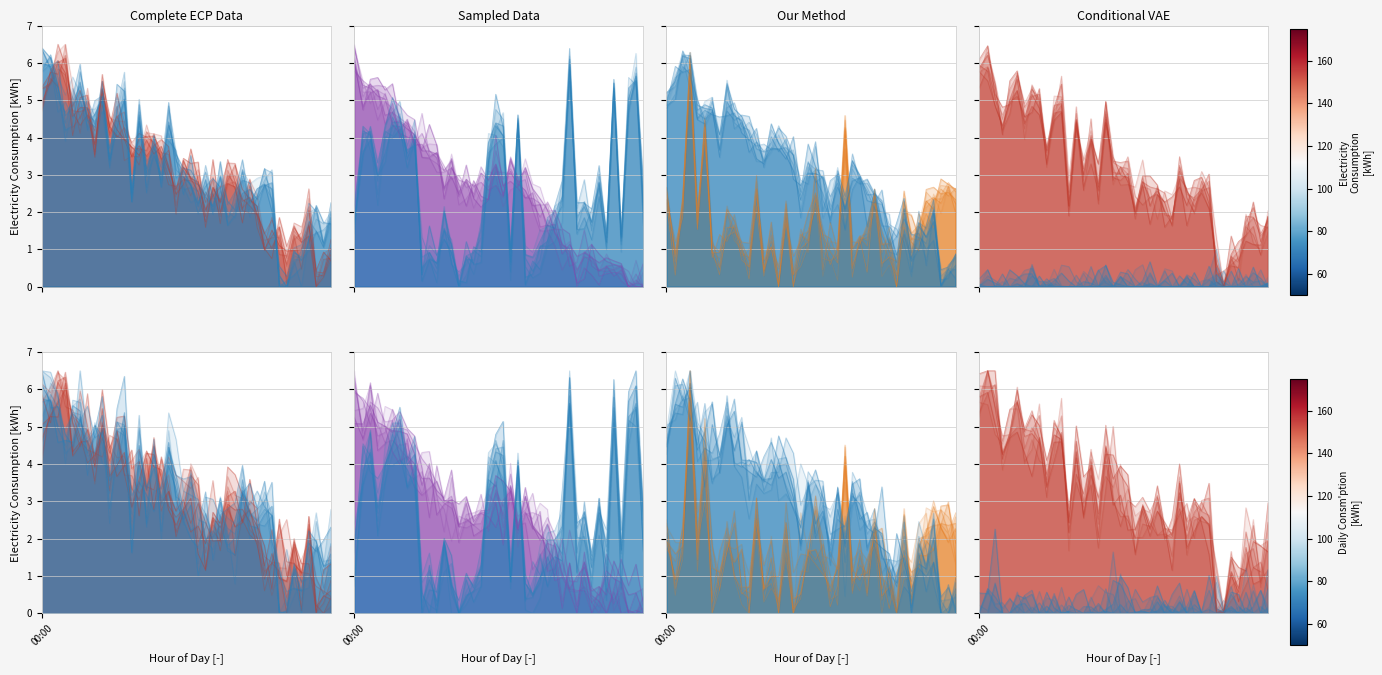

The value of Samples_line_0 at 8 is 3.6. True or false?

True